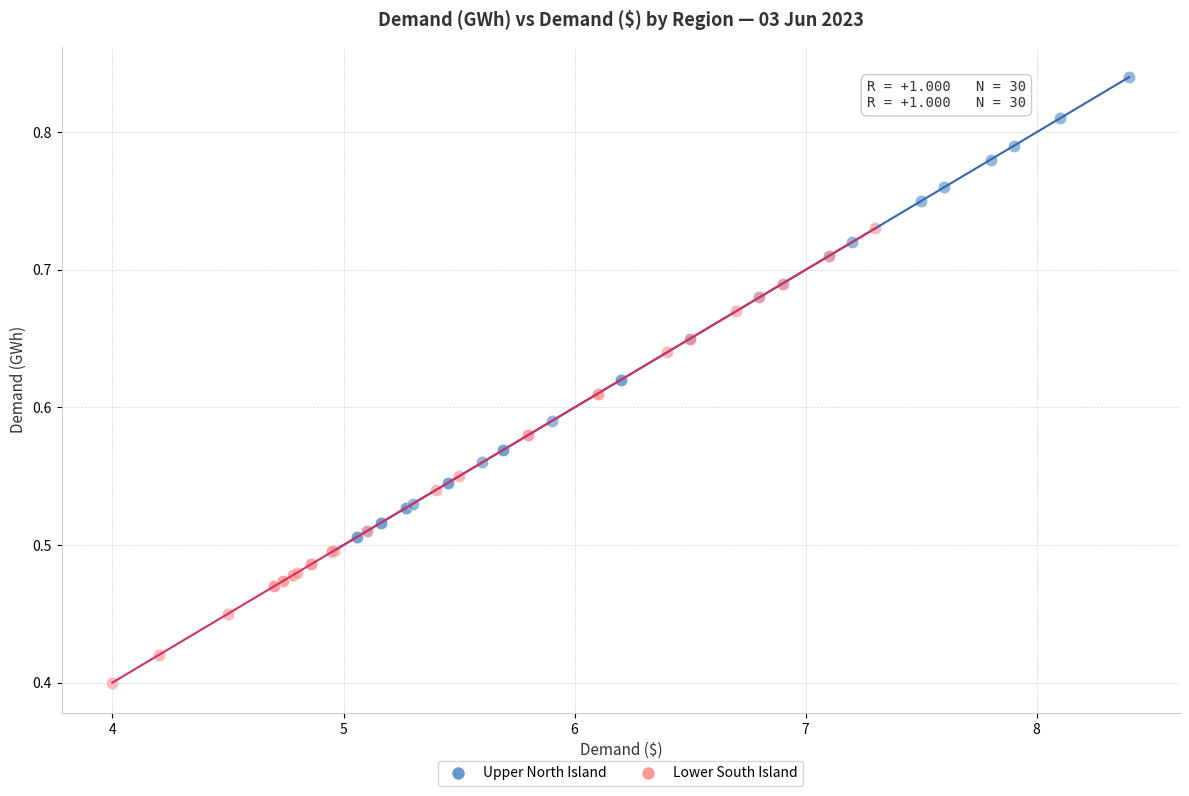

Which series has the largest Y range (max minus min)?

Upper North Island